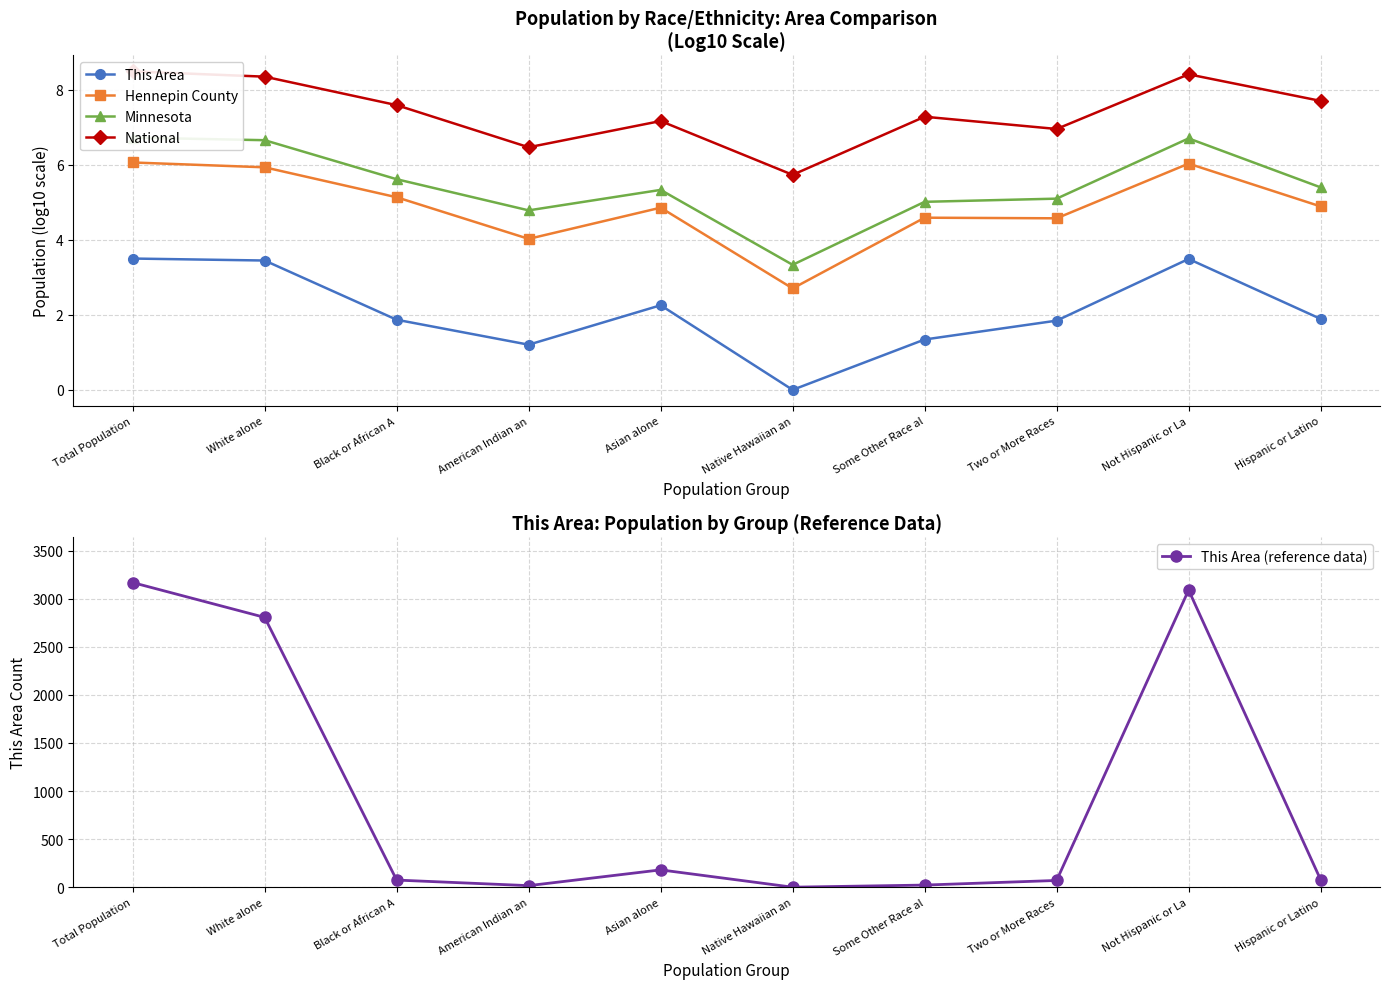

True or false: Hennepin County and This Area (reference data) intersect in this chart.

True